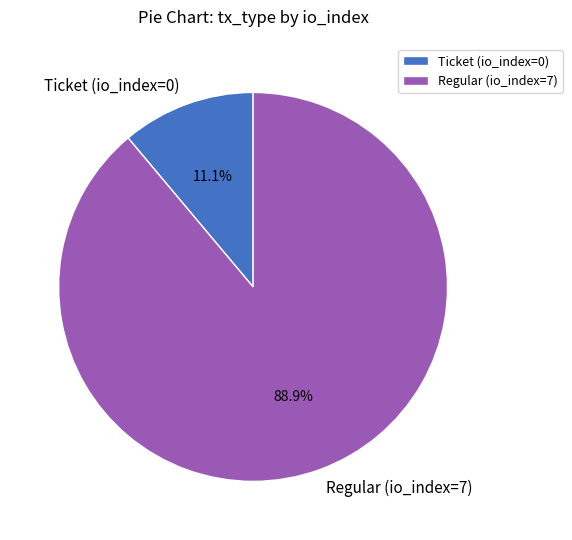

Does Ticket (io_index=0) account for over 50% of the chart?

No